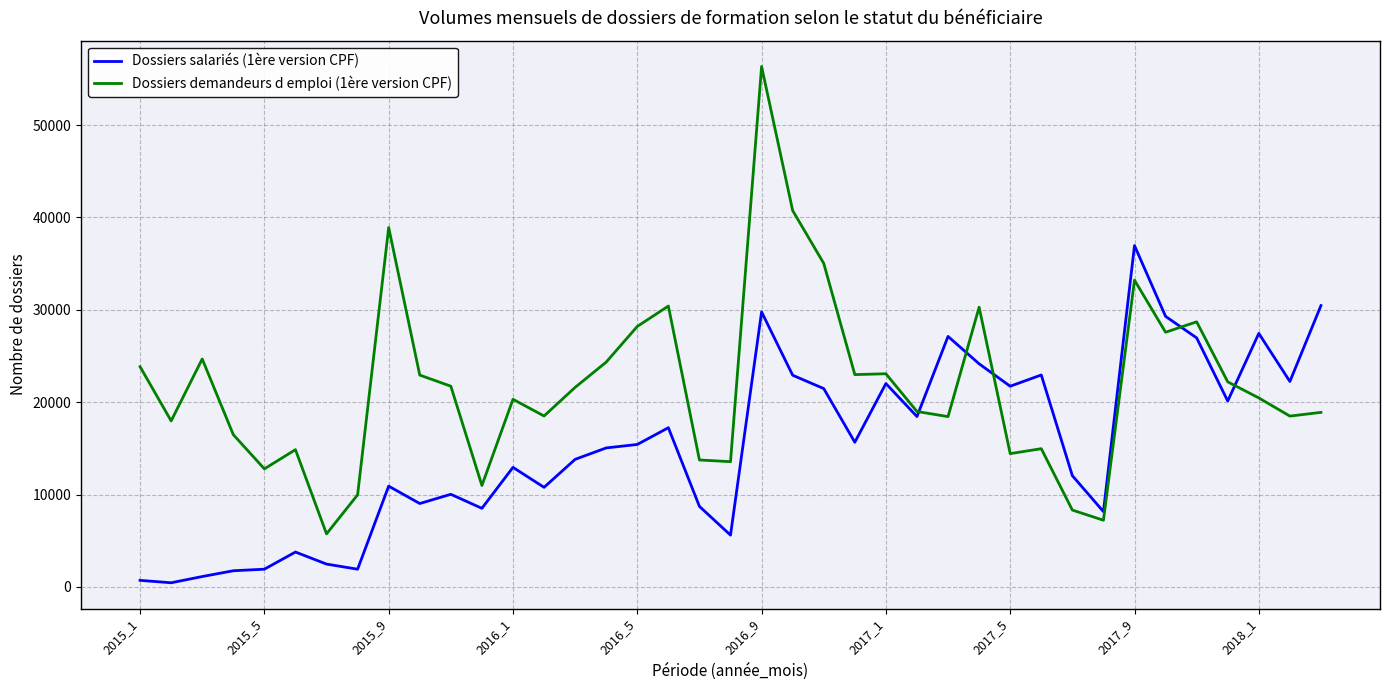

Which series has the largest range (max minus min)?

Dossiers demandeurs d emploi (1ère version CPF)